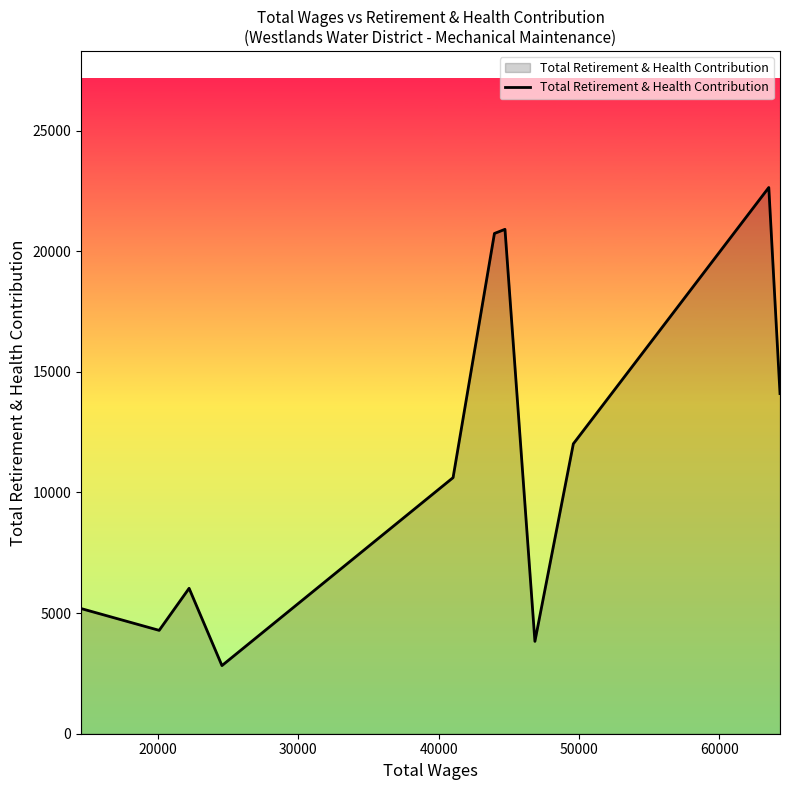

What is the smallest value displayed?

2824